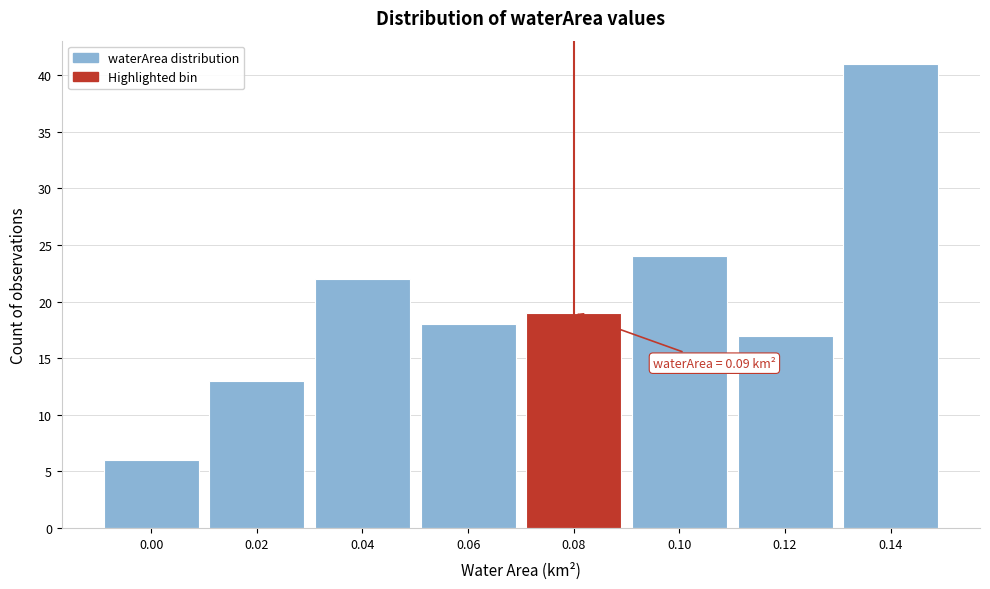

Reading left to right, transcribe all the data shown in this chart.

0.00=6	0.02=13	0.04=22	0.06=18	0.08=19	0.10=24	0.12=17	0.14=41